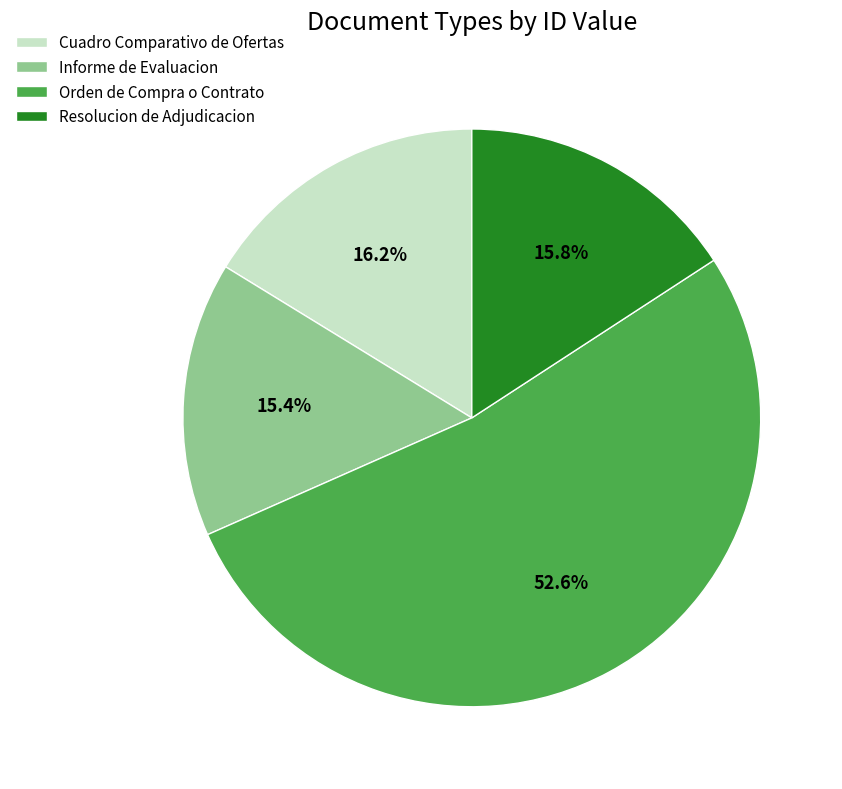

Which has a higher value, Resolucion de Adjudicacion or Orden de Compra o Contrato?

Orden de Compra o Contrato